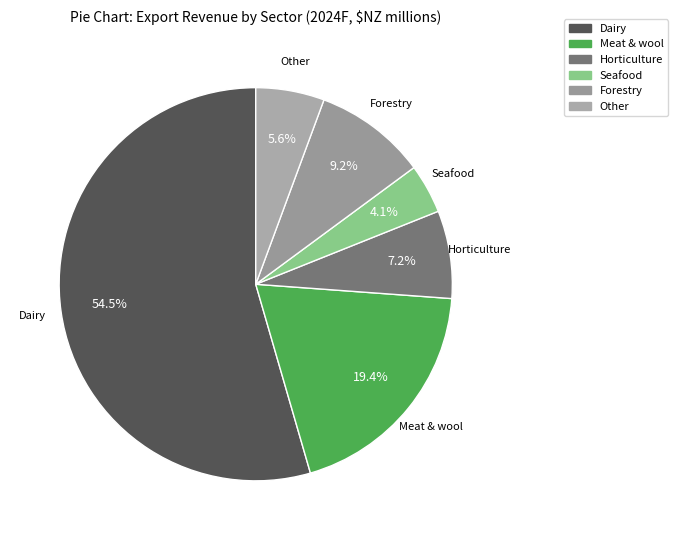

To the nearest percent, what is the difference between the Dairy and Other slice percentages?

49%